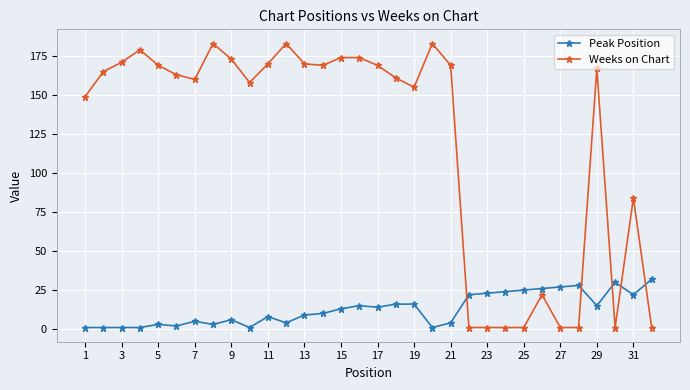

Which series has the largest total across all categories?

Weeks on Chart